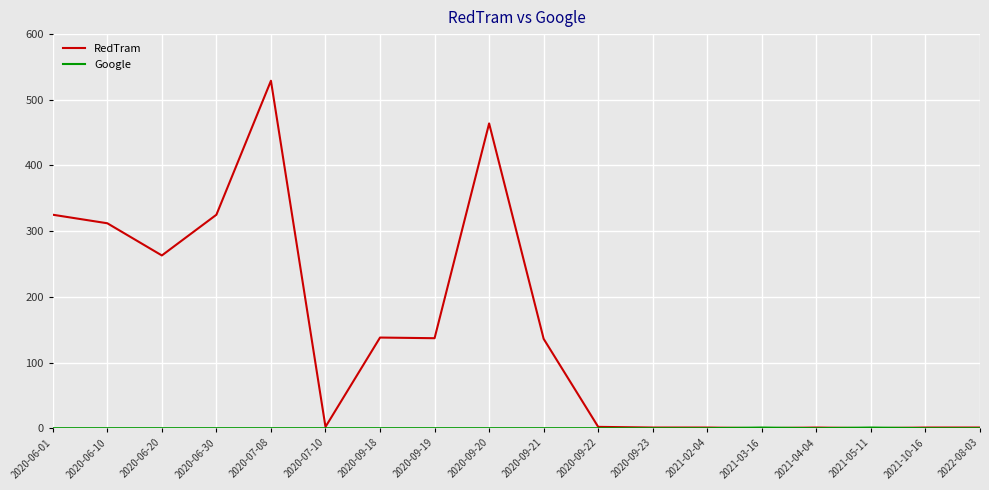

What position from the left is 2021-10-16?

17